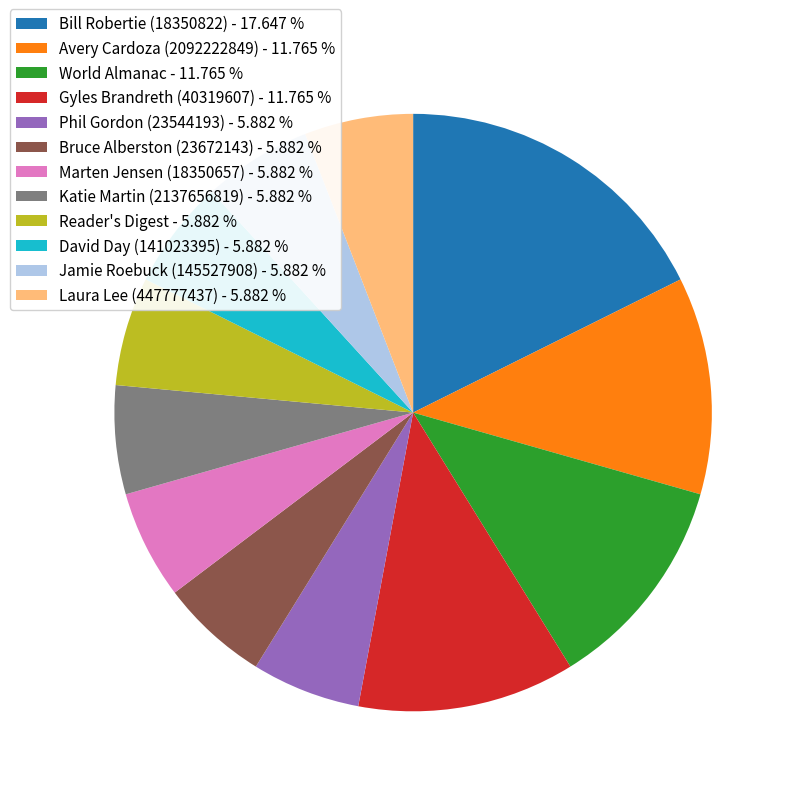

The Avery Cardoza (2092222849) slice represents 1% of the pie. True or false?

False